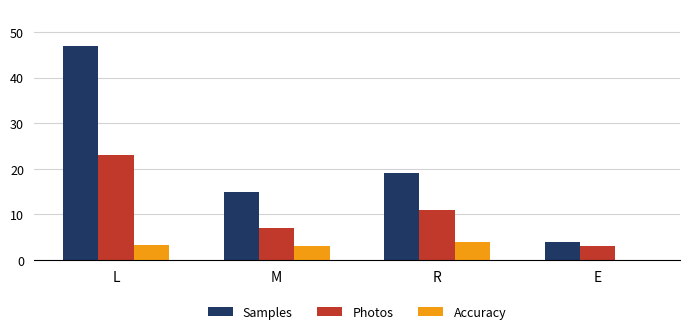

At which label is Samples closest to 25?

R